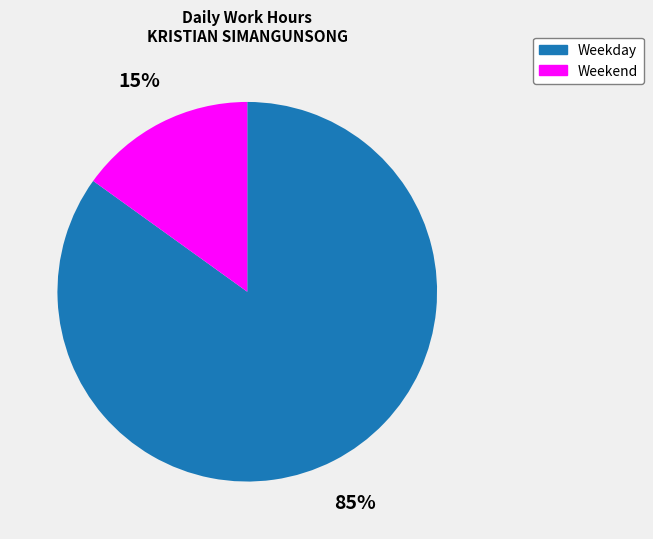

Does any single category account for the majority?

Yes